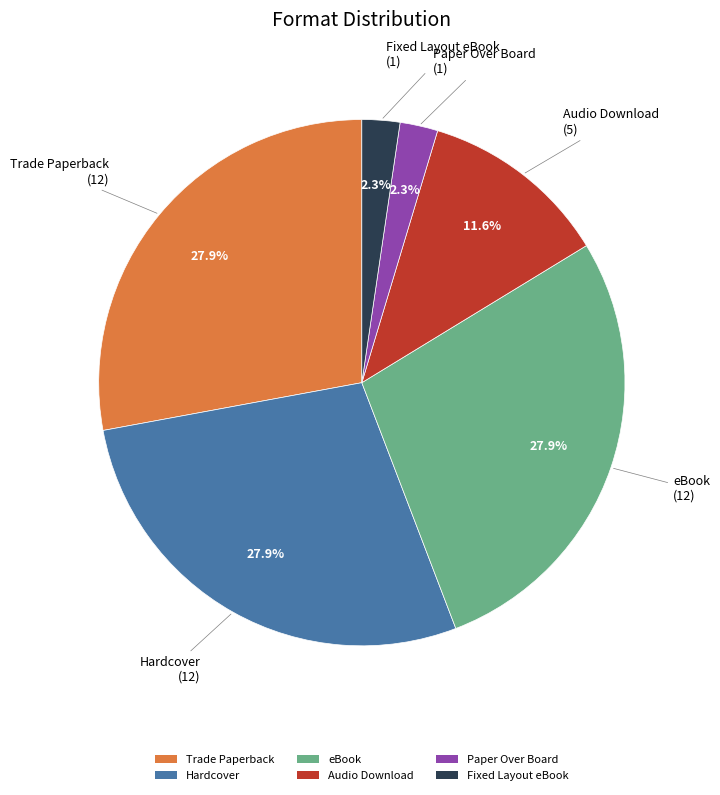

How much of the chart is everything except Hardcover?

72.1%